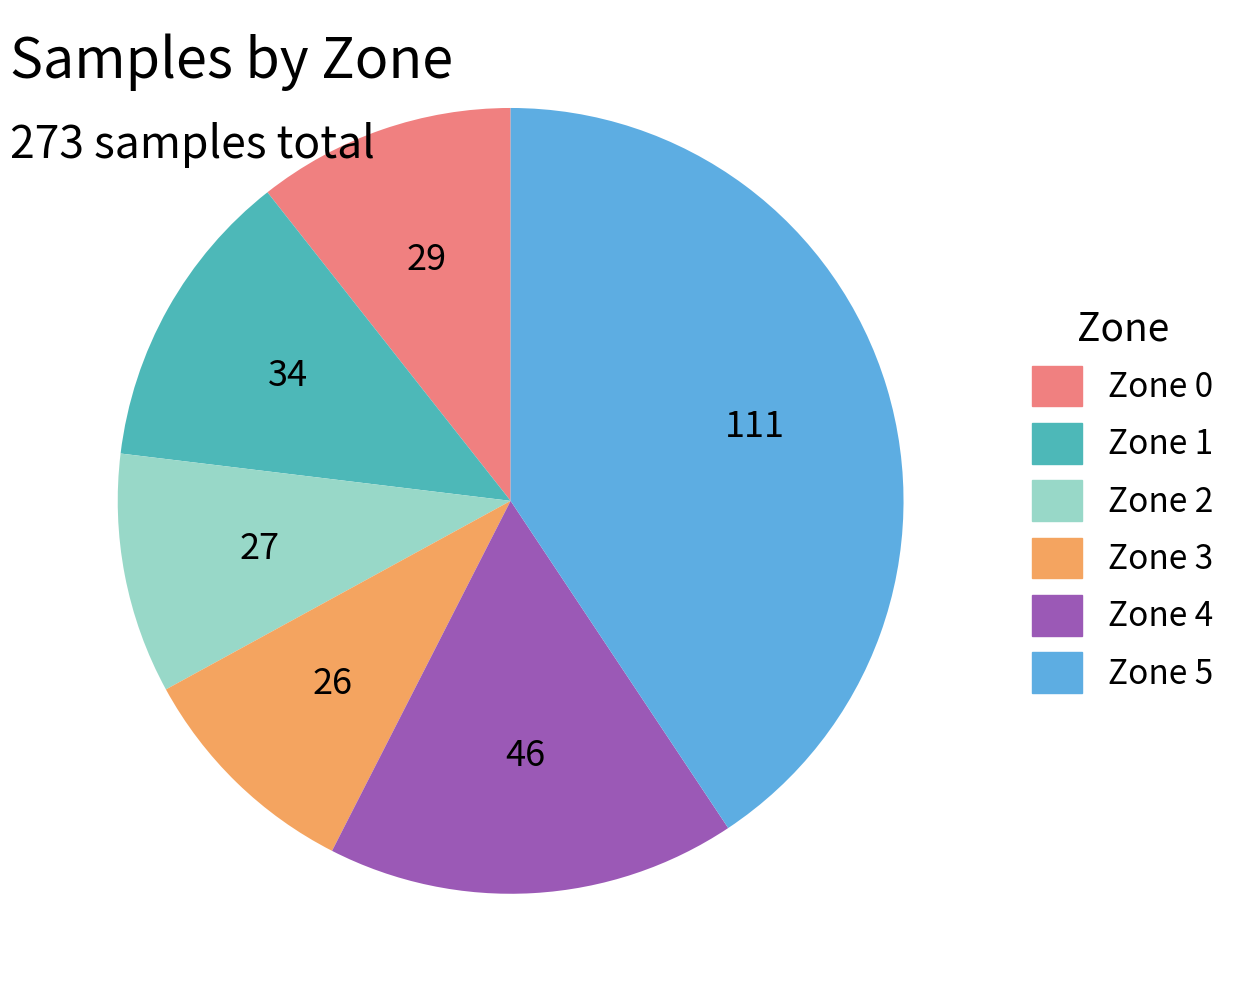

Which has a higher value, Zone 5 or Zone 3?

Zone 5